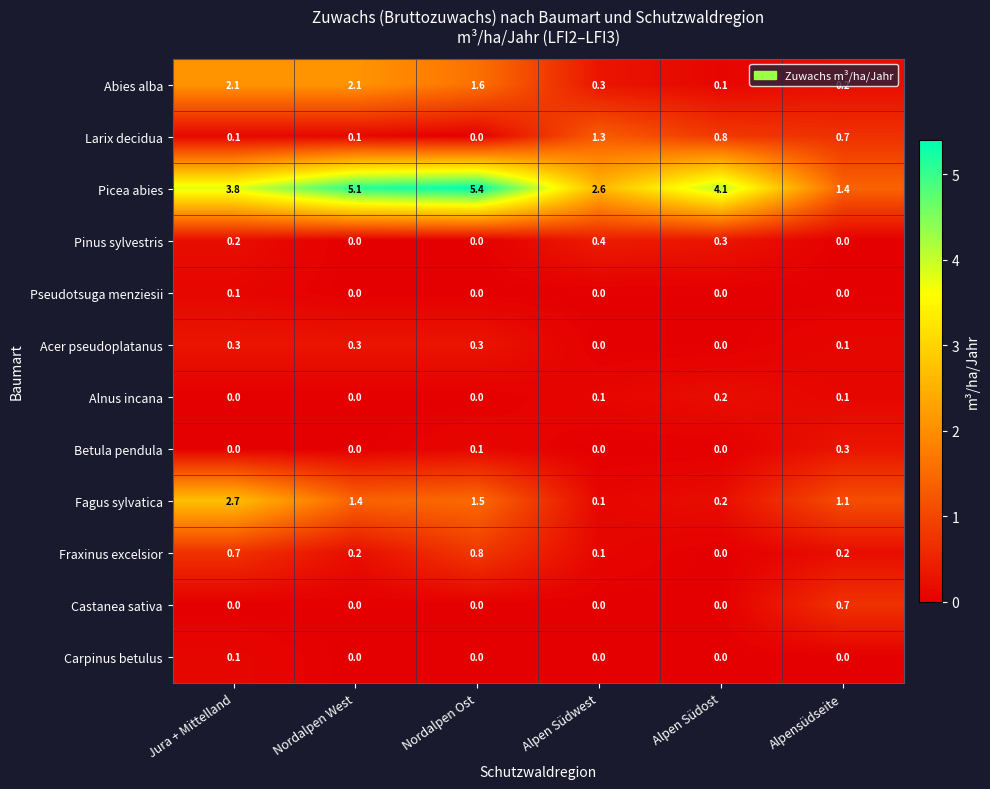

What is the difference between the maximum and minimum values in the Fagus sylvatica series?

2.6